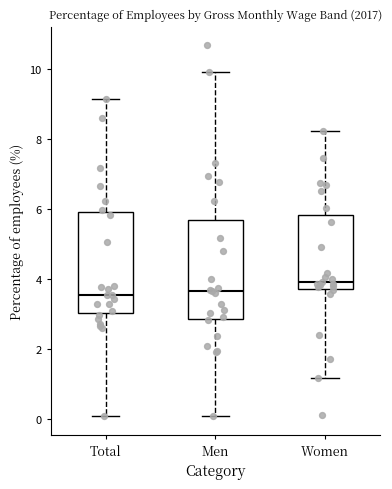

Where does the upper whisker of the box for Men end on the y-axis? The values are not printed on the chart, so give them approximately, as read against the axis.

10.0